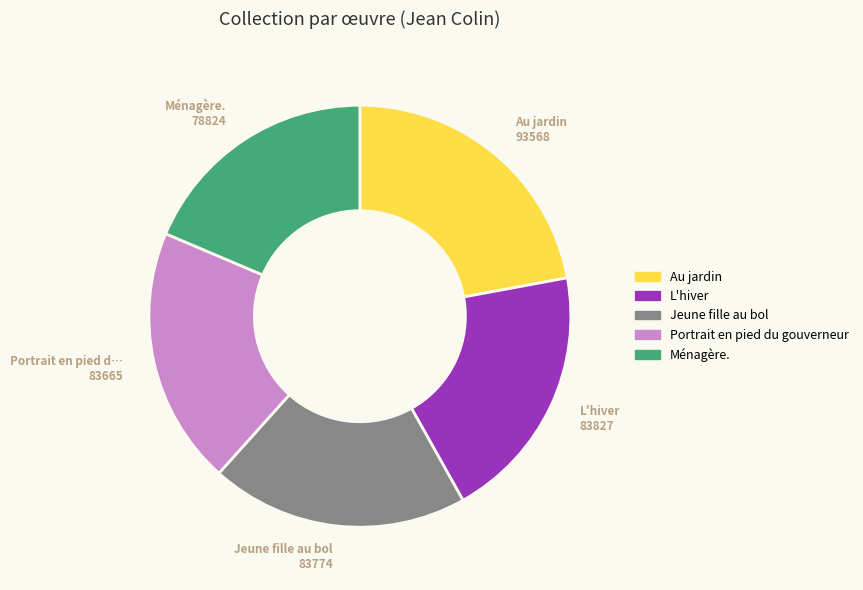

What is the smallest slice in the pie chart?

Ménagère.